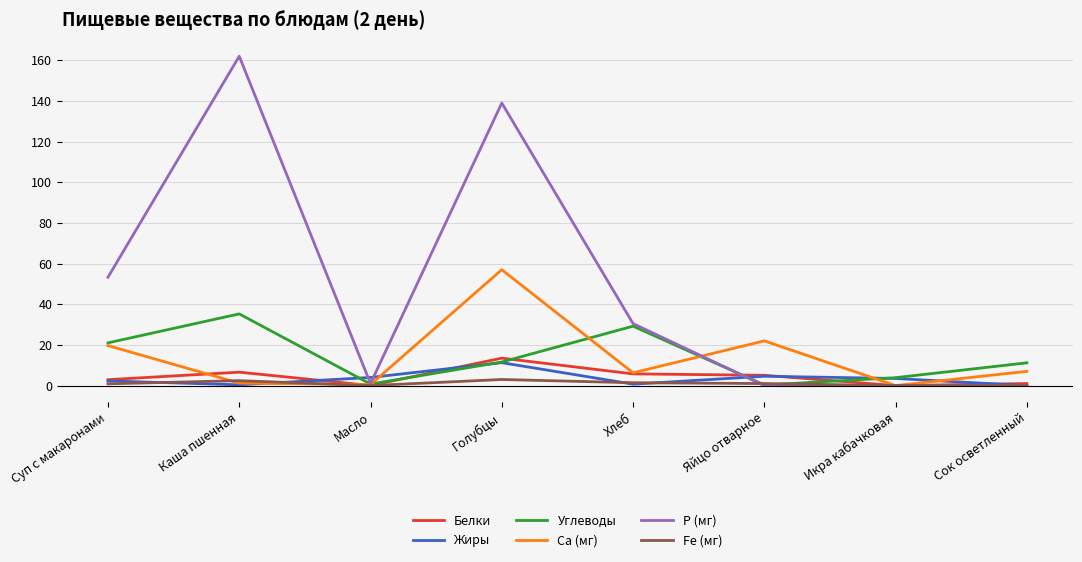

Between Хлеб and Сок осветленный, which series saw the biggest shift?

P (мг)